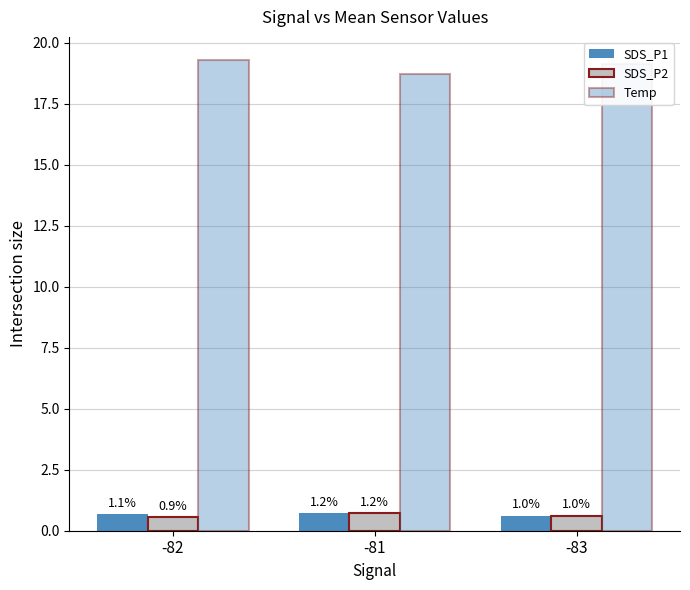

How many bars are there in total?

9